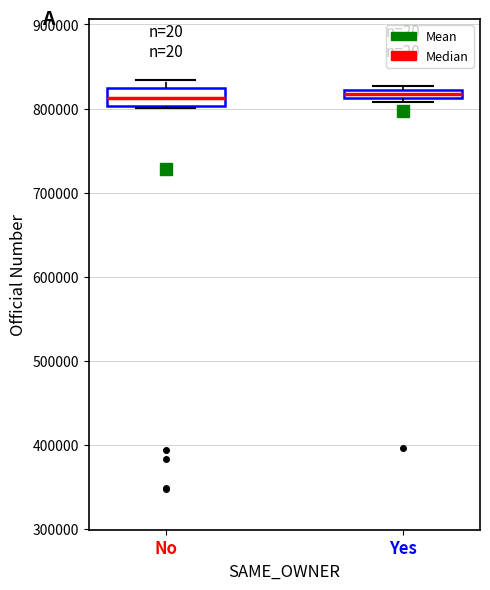

Comparing the boxes themselves (not the whiskers), which one is the tallest?

No